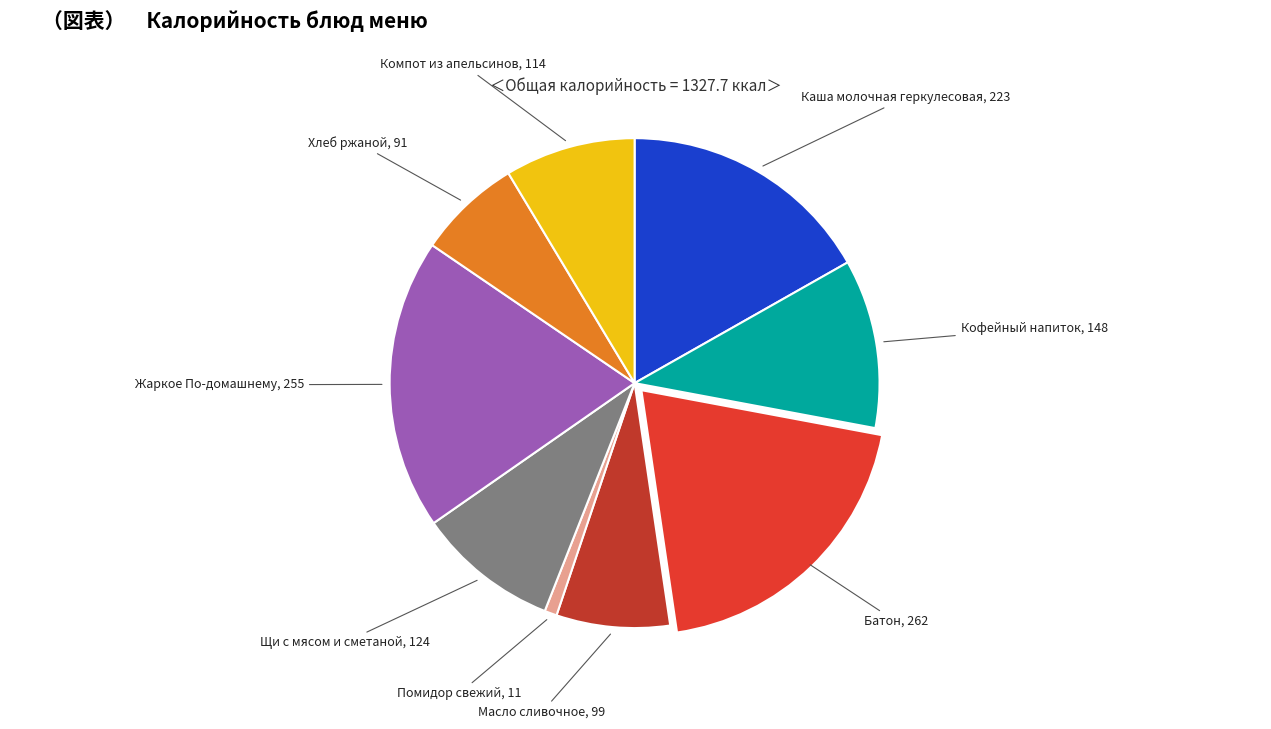

Count the number of slices in the pie.

9